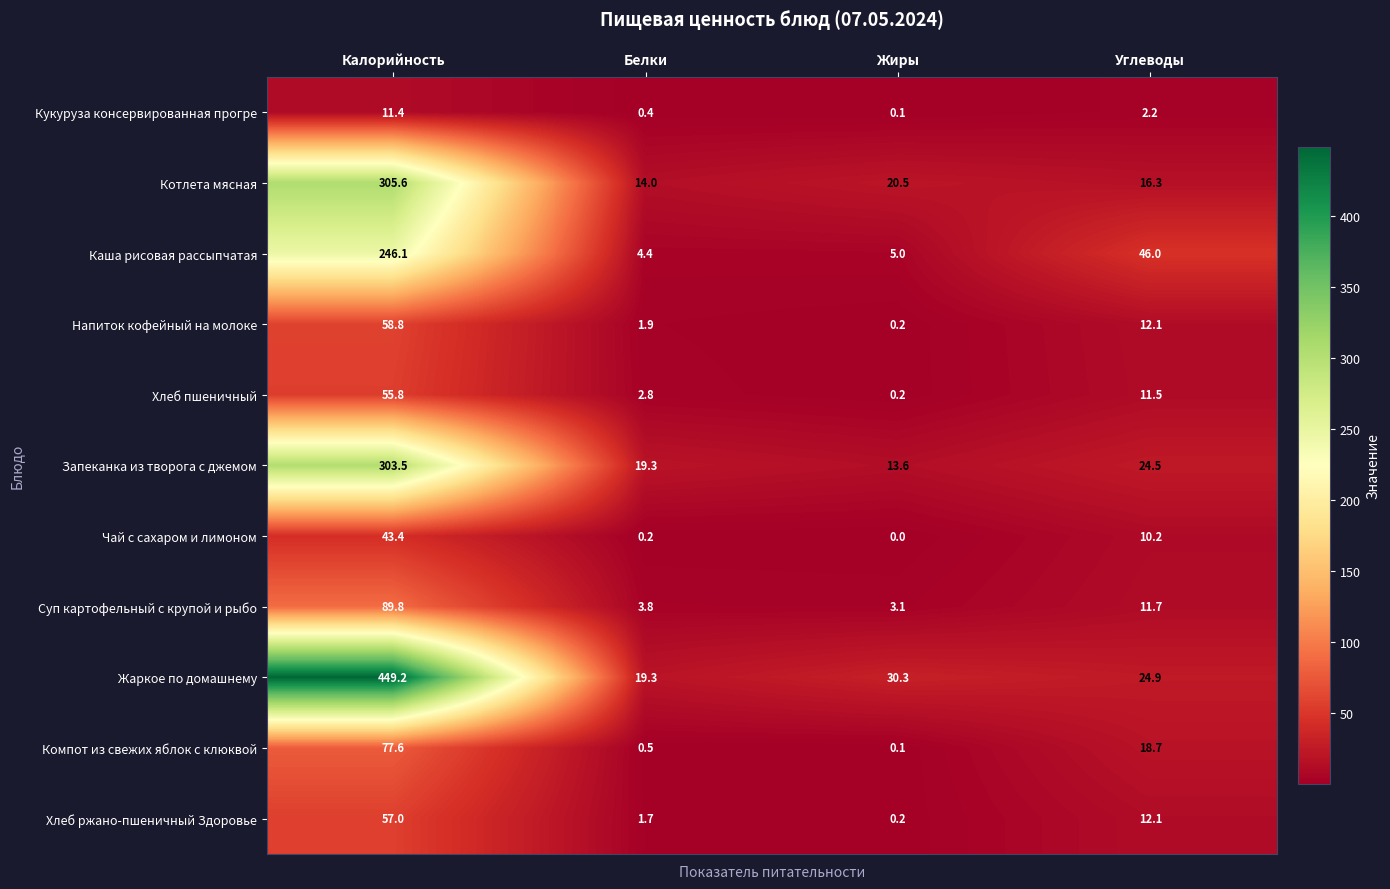

What is the sum of the Запеканка из творога с джемом values at Жиры and Белки?

32.9